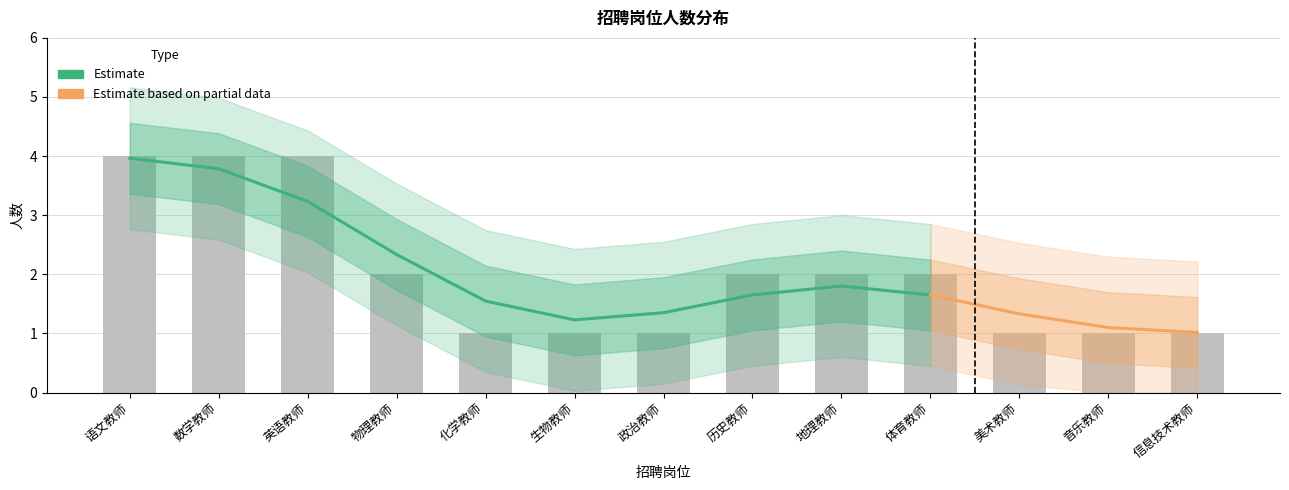

Rank the categories by value from highest to lowest.

语文教师, 数学教师, 英语教师, 物理教师, 历史教师, 地理教师, 体育教师, 化学教师, 生物教师, 政治教师, 美术教师, 音乐教师, 信息技术教师